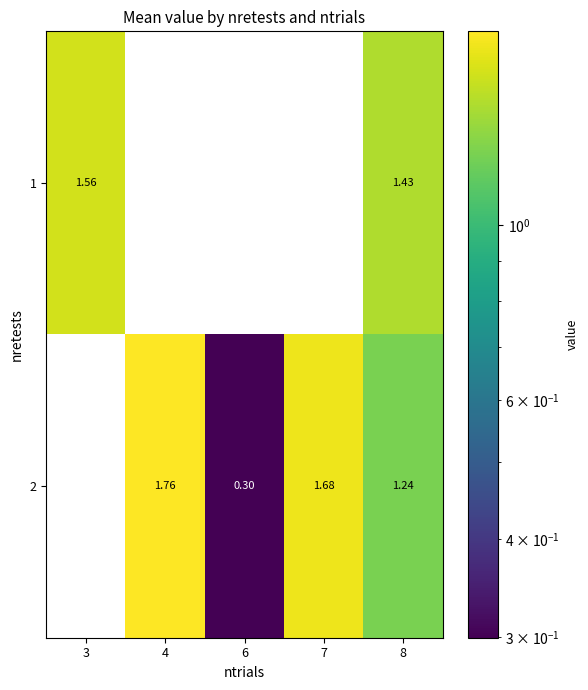

At which category is the sum across all series the highest?

8